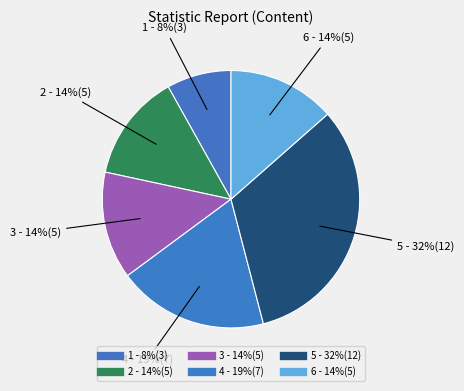

Count the number of slices in the pie.

6